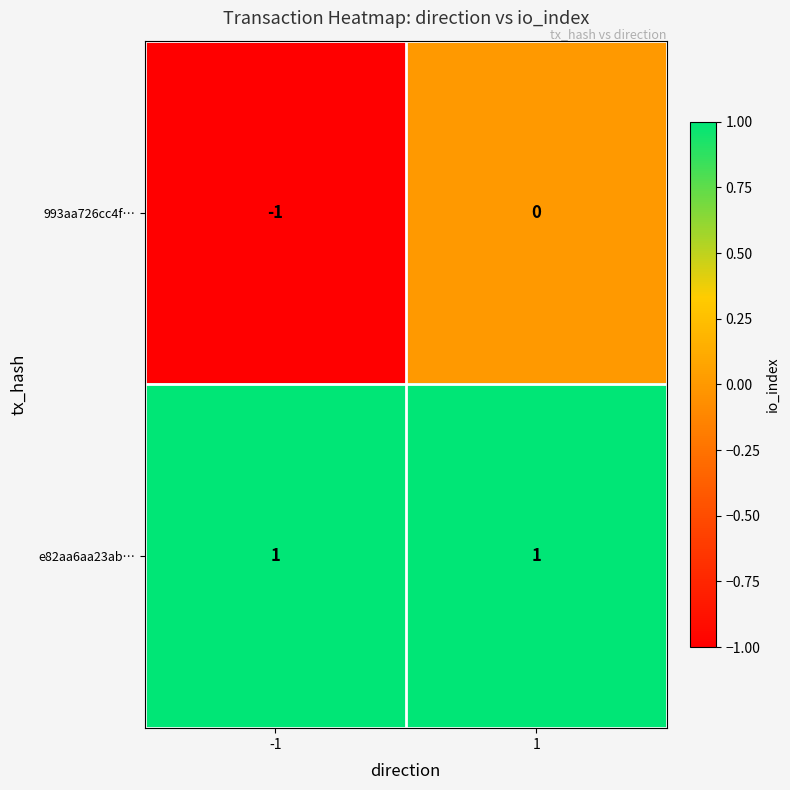

Rank the series by their maximum value, from lowest to highest.

993aa726cc4f…, e82aa6aa23ab…